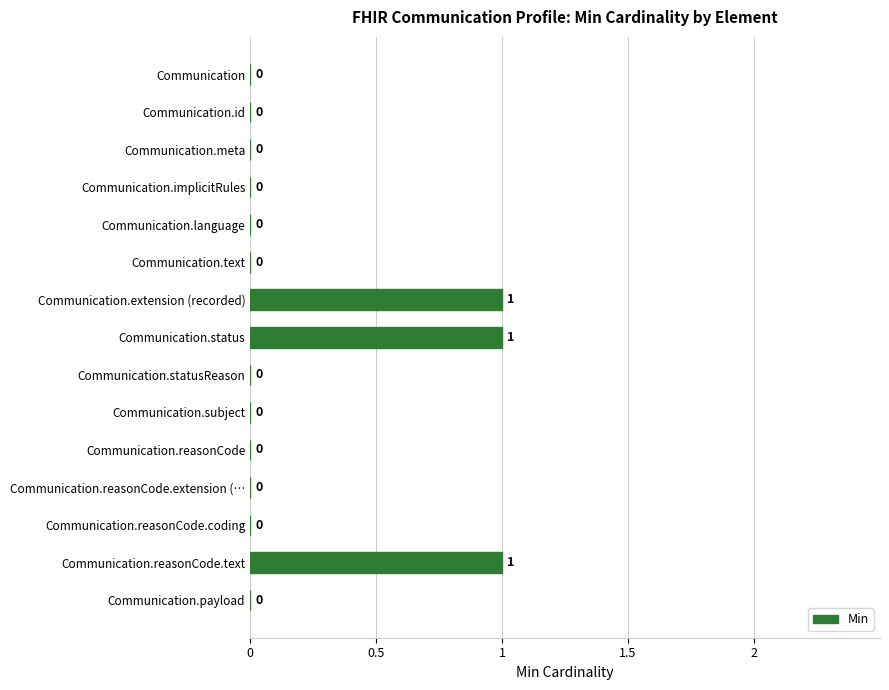

Does the chart contain stacked bars?

No